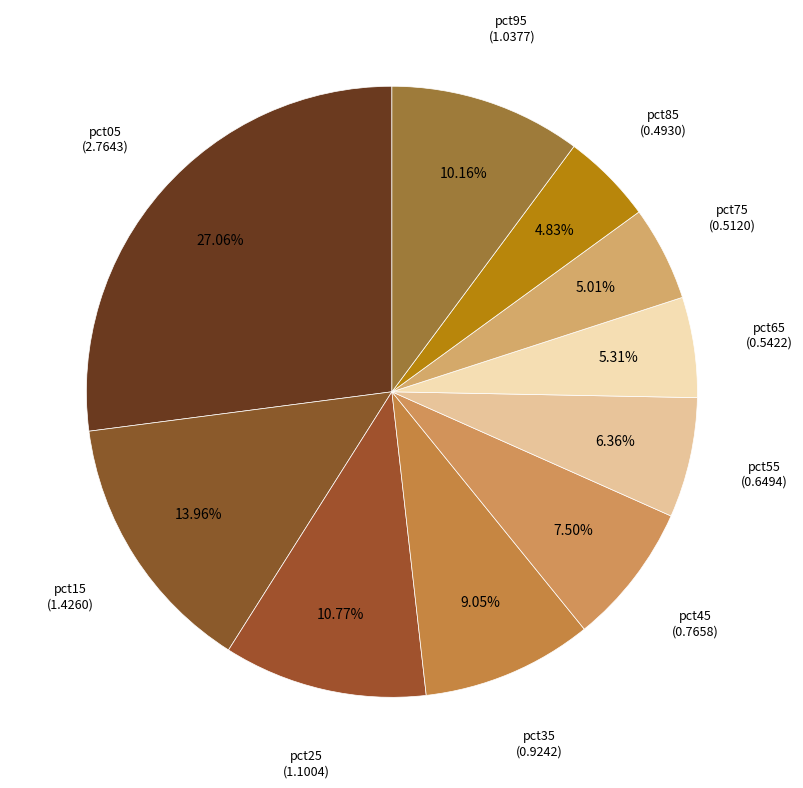

Do pct25 and pct85 together represent more than half of the pie?

No